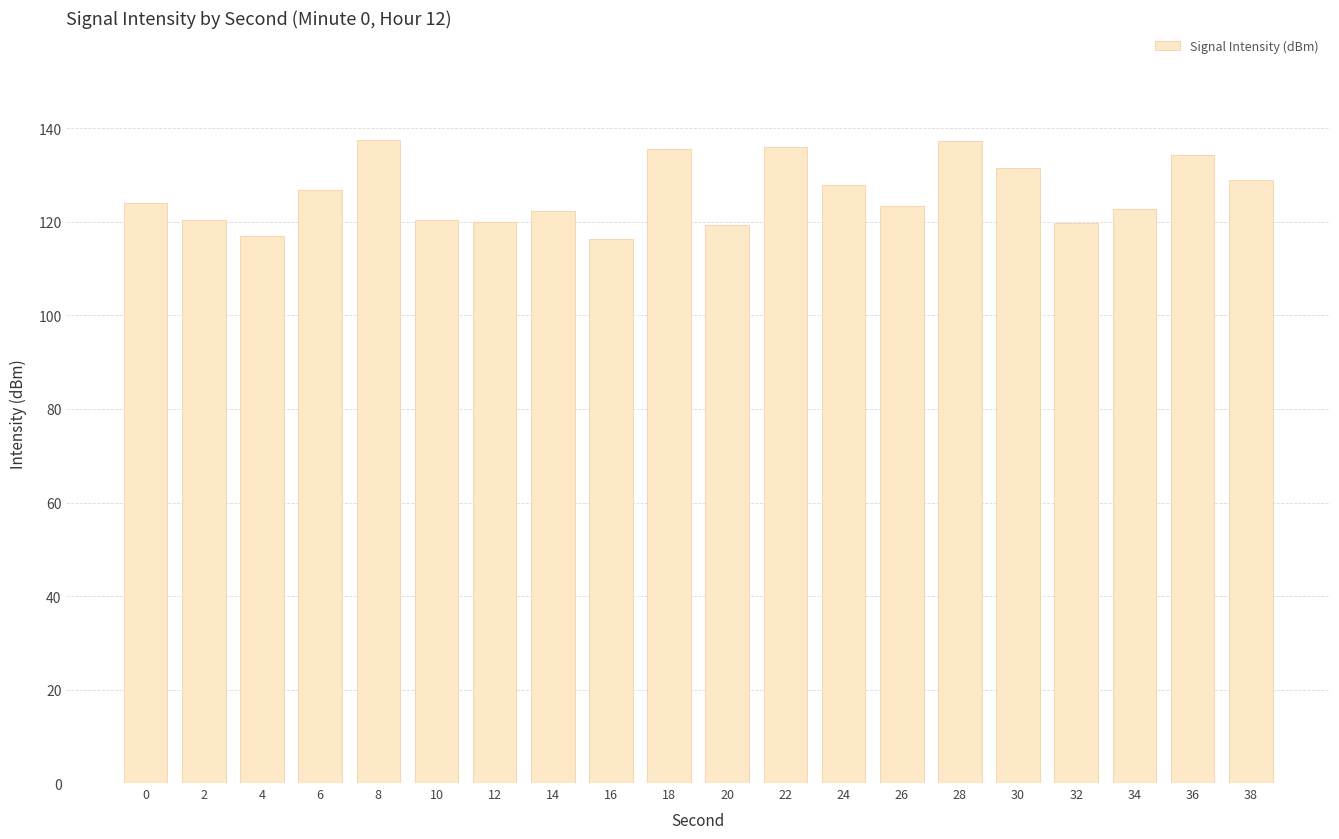

Between 24 and 26, which is larger?

24